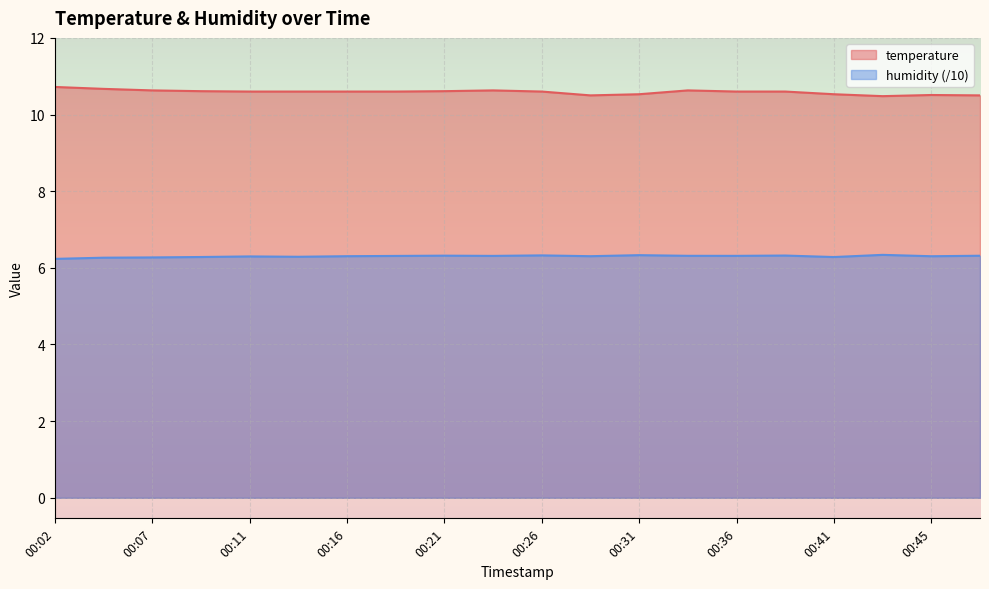

How many distinct data groups are displayed?

2